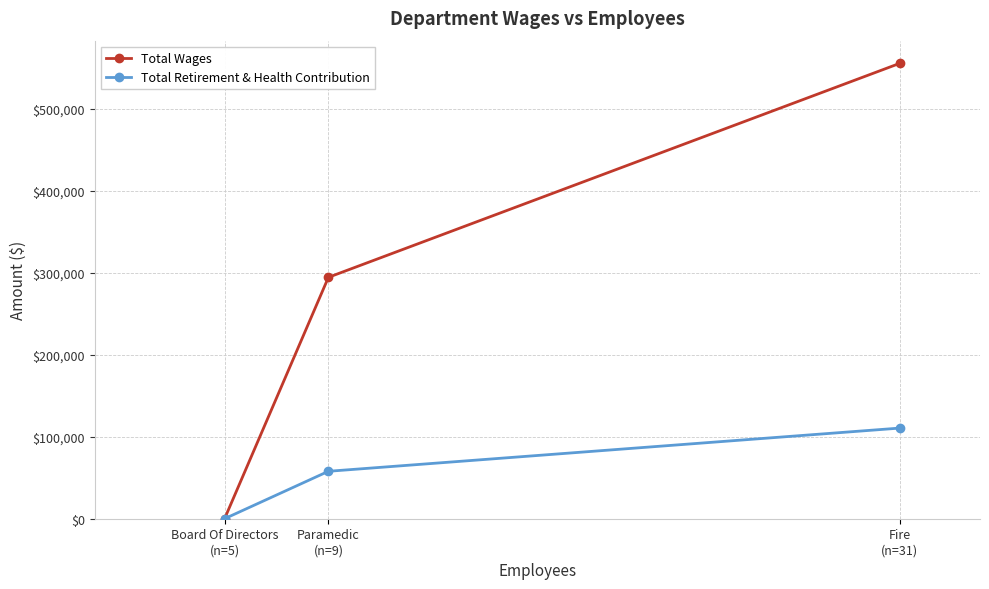

Reading left to right, what are all the values shown in this chart?

Total Wages: Board Of Directors
(n=5)=0	Paramedic
(n=9)=294580	Fire
(n=31)=555581
Total Retirement & Health Contribution: Board Of Directors
(n=5)=0	Paramedic
(n=9)=57883	Fire
(n=31)=110583